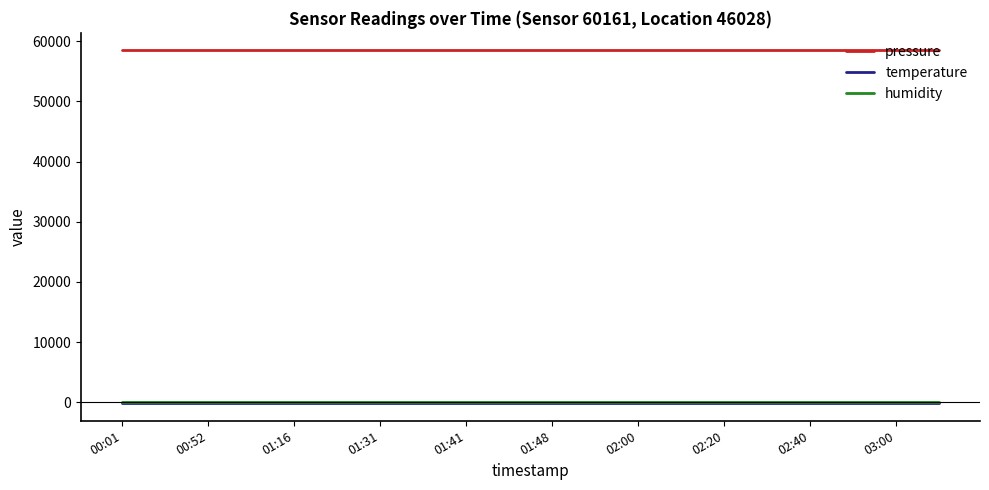

True or false: humidity and temperature cross at least once.

False